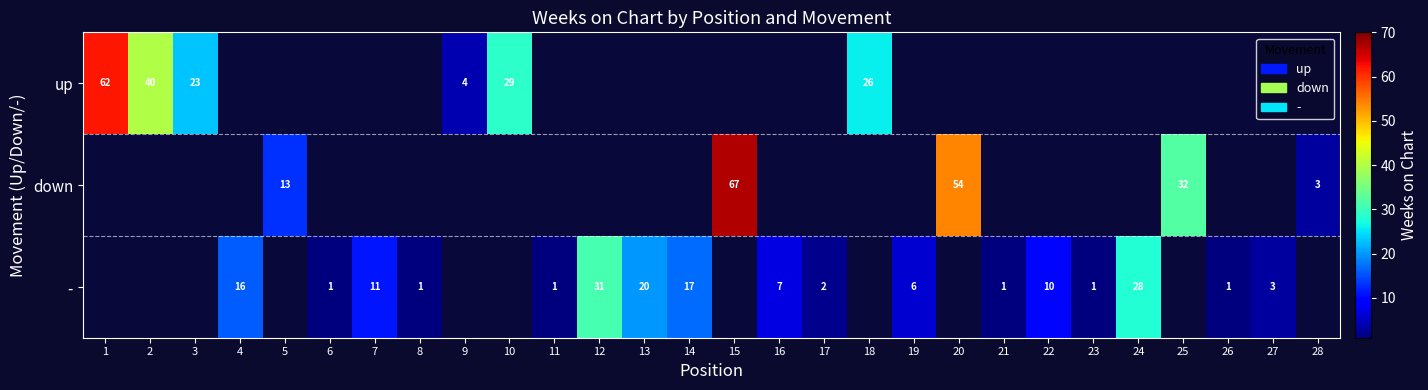

True or false: down has a value of 7 at 5.

False